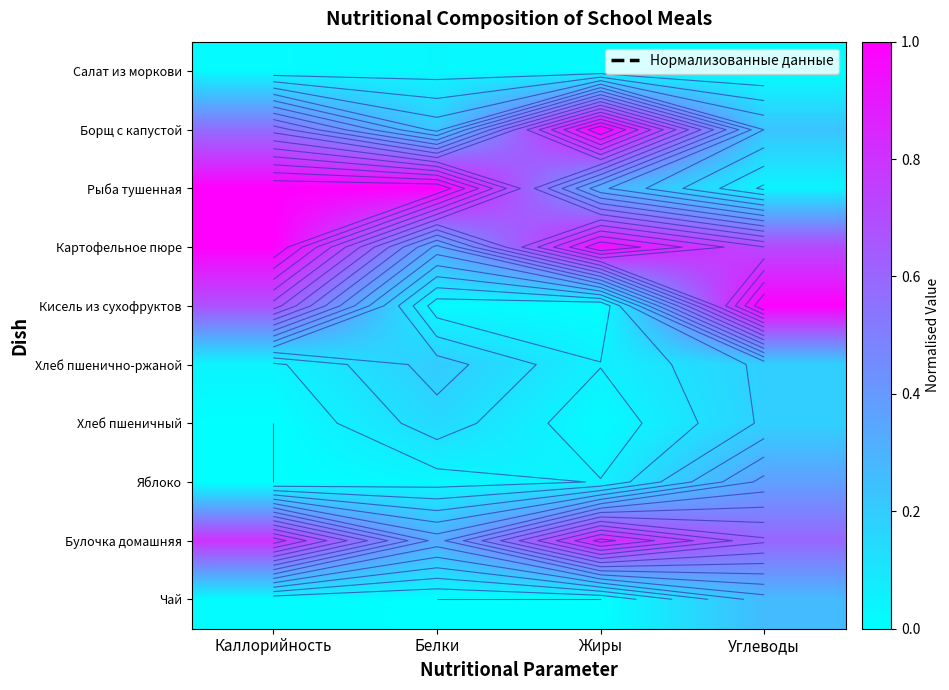

What is the spread (max minus min) of values at Жиры?

1.0